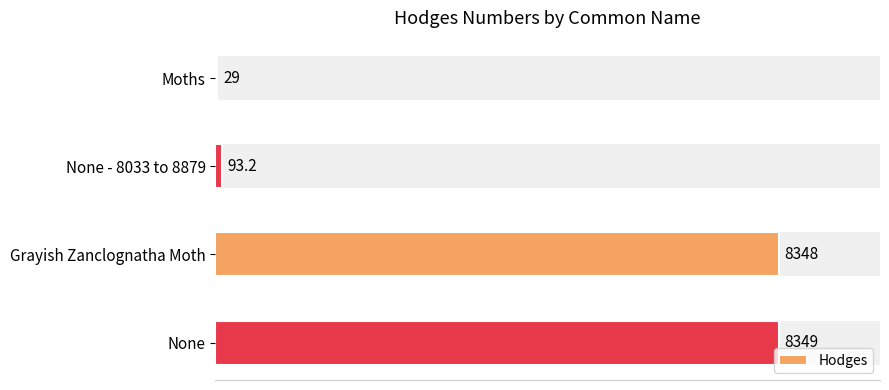

Reading right to left, extract all data points from this chart.

8349.0	8348.0	93.2	29.0